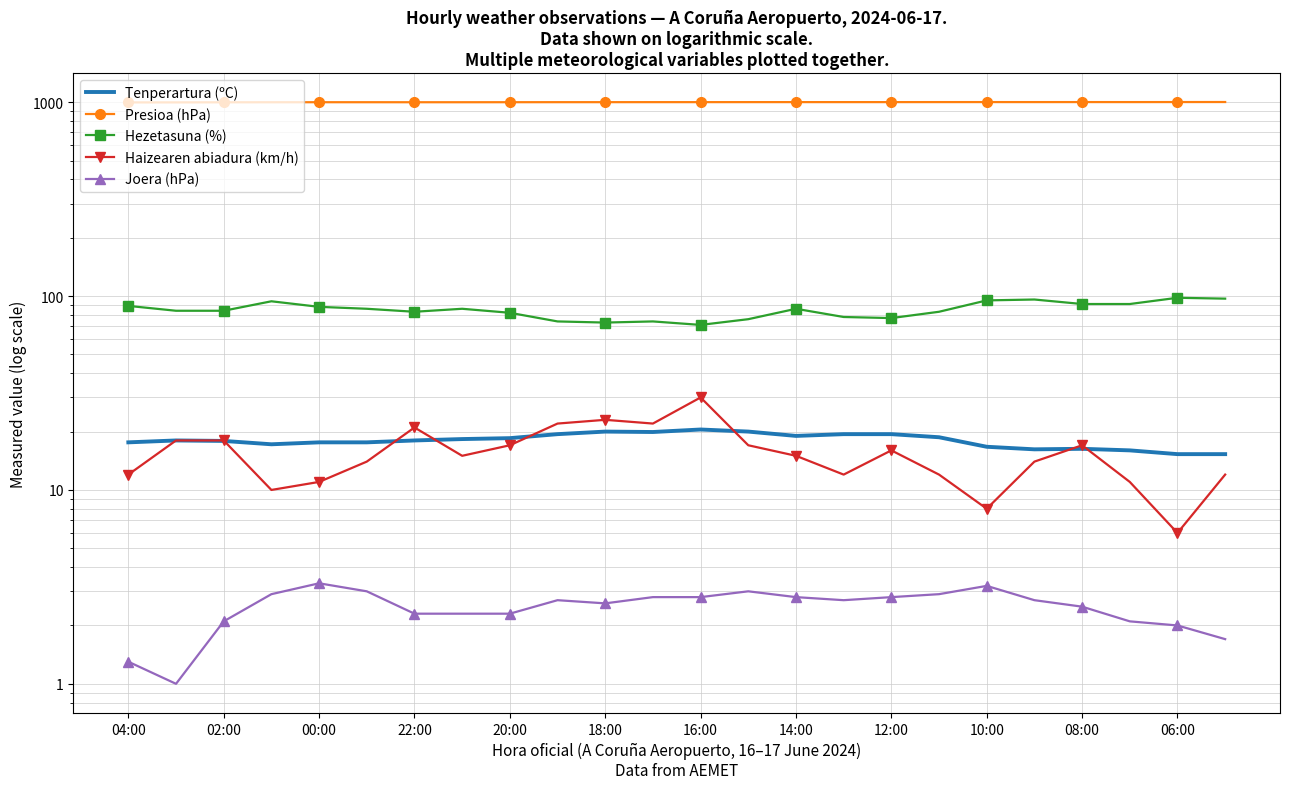

What is the value of the Joera (hPa) point at the 4th from the left?

2.9